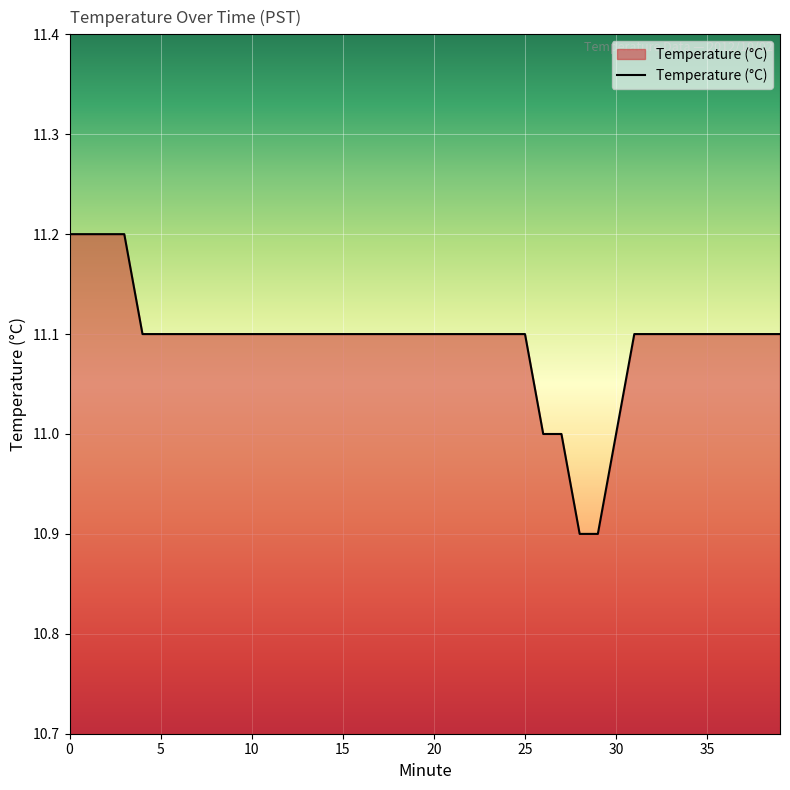

What is the minimum value shown in the chart?

10.9